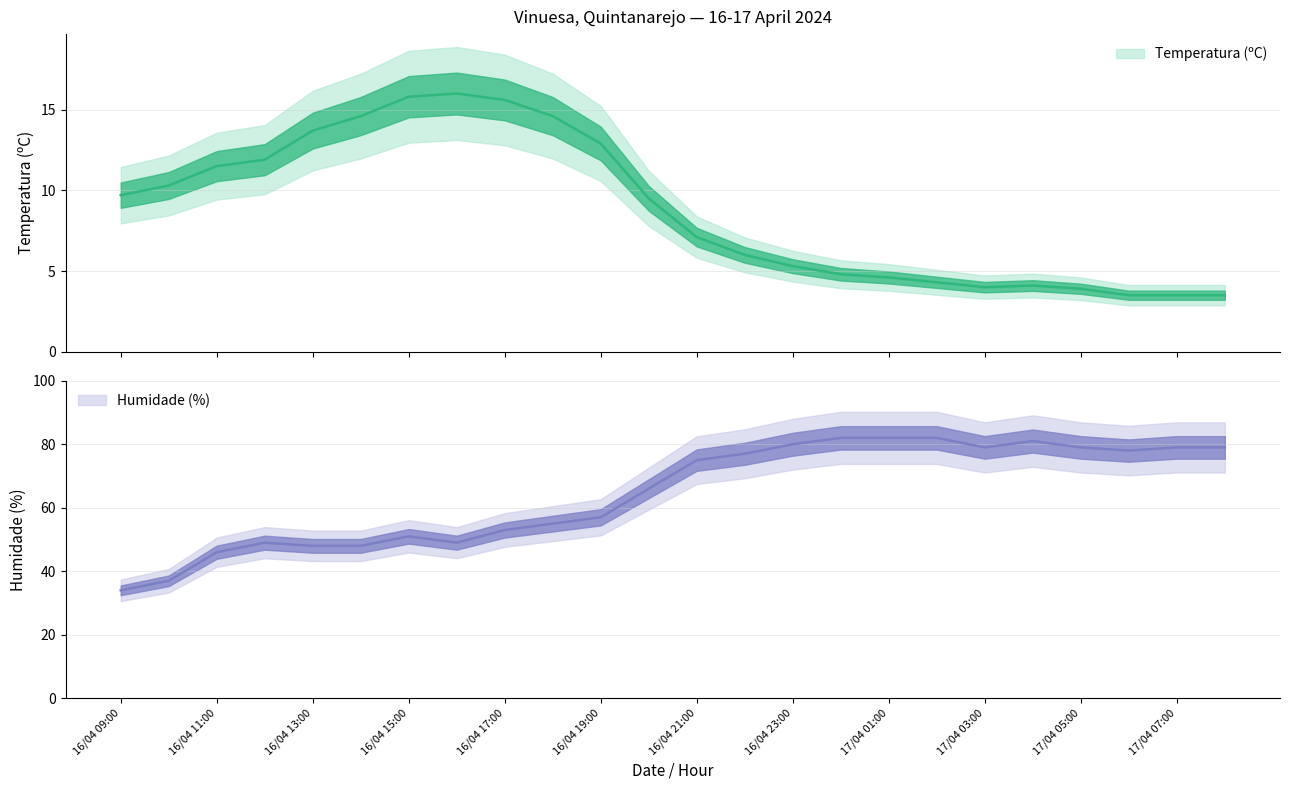

Rank the series by their average value, from lowest to highest.

Temperatura (ºC), Humidade (%)